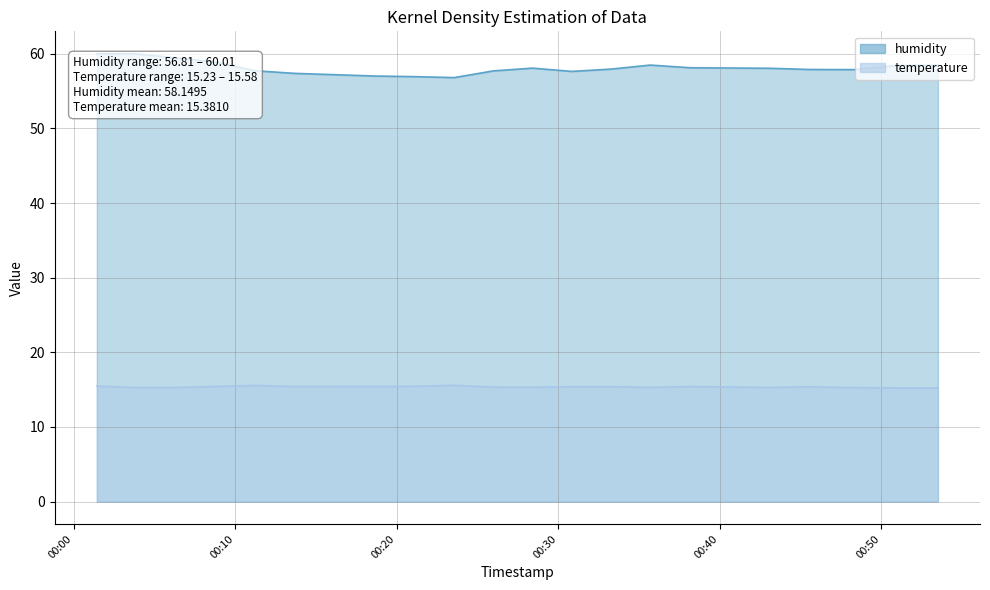

Rank the series at 2023-02-26T00:21:07 from lowest to highest value.

temperature, humidity